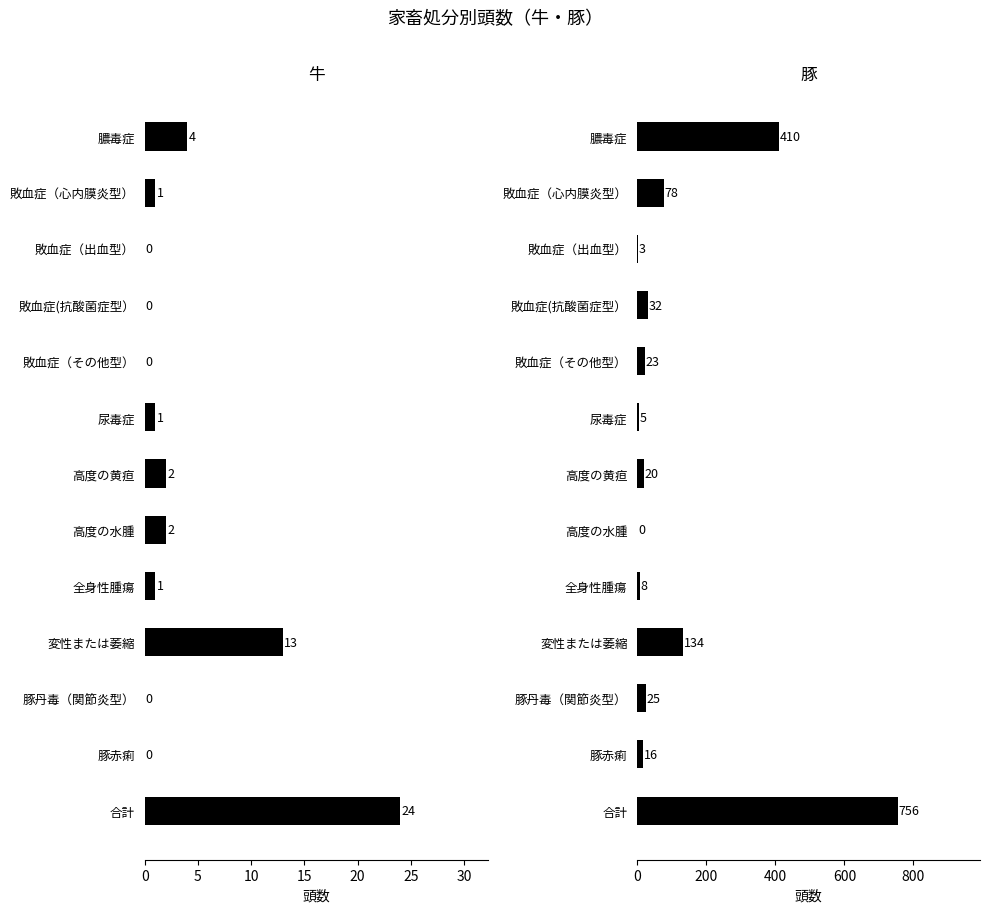

What is the total value across all series at 豚赤痢?

16